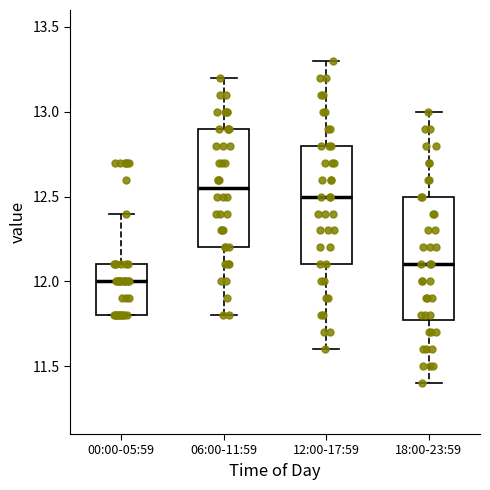

Reading left to right, transcribe this box plot: for each box, give where its median line is, the range the box spans, and where its two whiskers end, as read against the y-axis. The values are not printed on the chart, so give them approximately, as read against the axis.

00:00-05:59: median 12.00, box 11.80 to 12.10, whiskers 11.80 to 12.40
06:00-11:59: median 12.55, box 12.20 to 12.90, whiskers 11.80 to 13.20
12:00-17:59: median 12.50, box 12.10 to 12.80, whiskers 11.60 to 13.30
18:00-23:59: median 12.10, box 11.80 to 12.50, whiskers 11.40 to 13.00